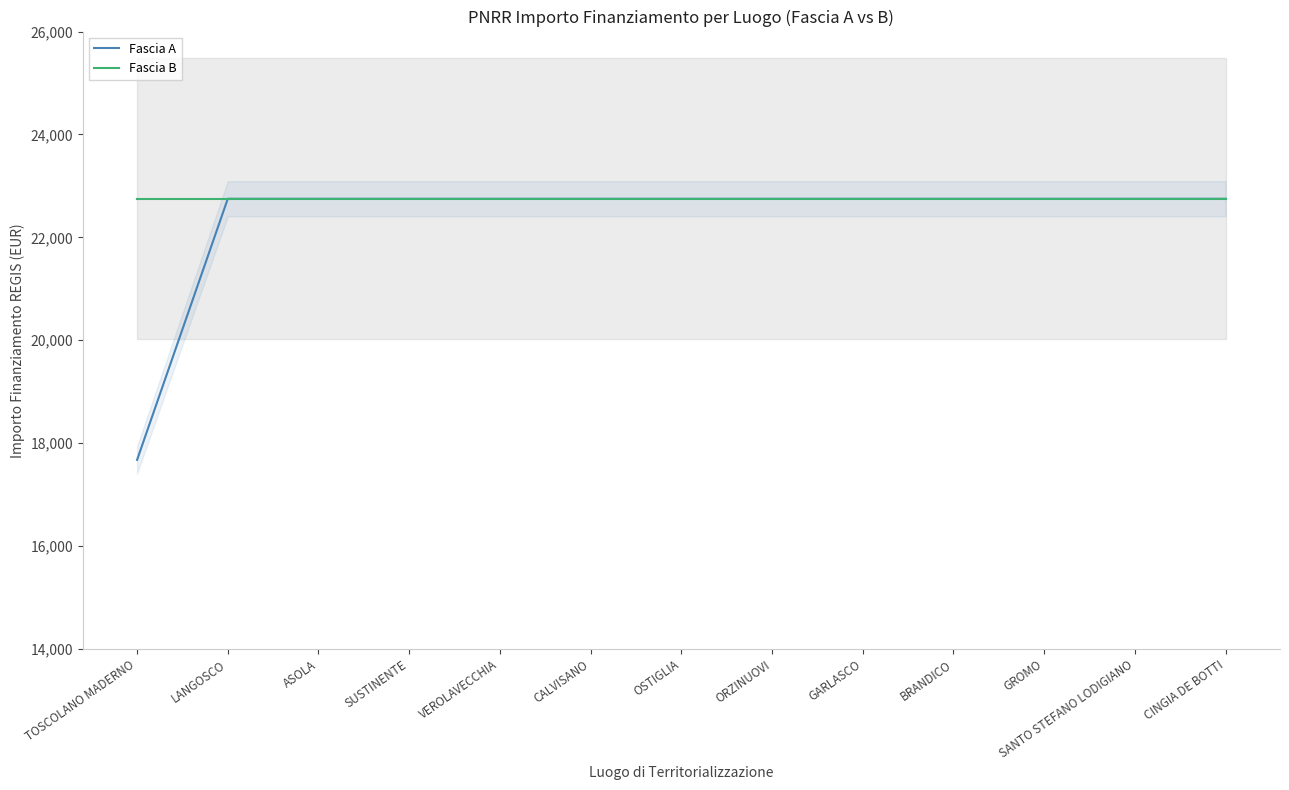

Which series has the largest range (max minus min)?

Fascia A